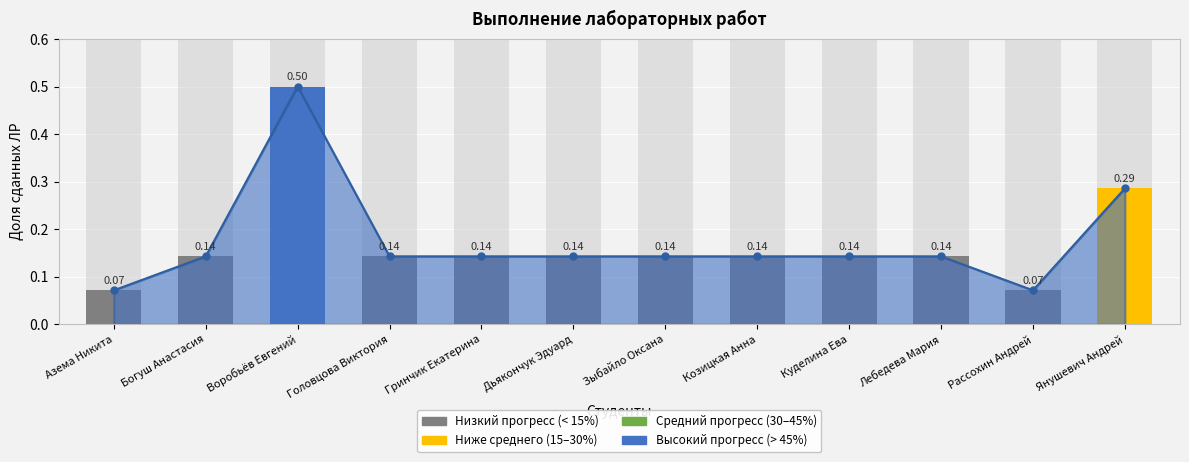

Is it true that the value at Воробьёв Евгений is 0.5?

True